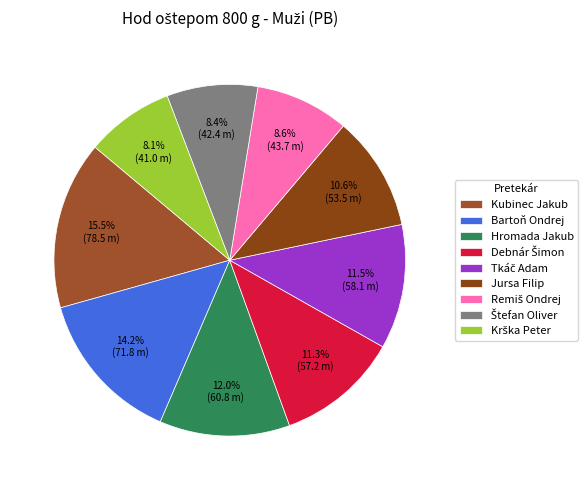

Is Hromada Jakub the majority of the pie?

No